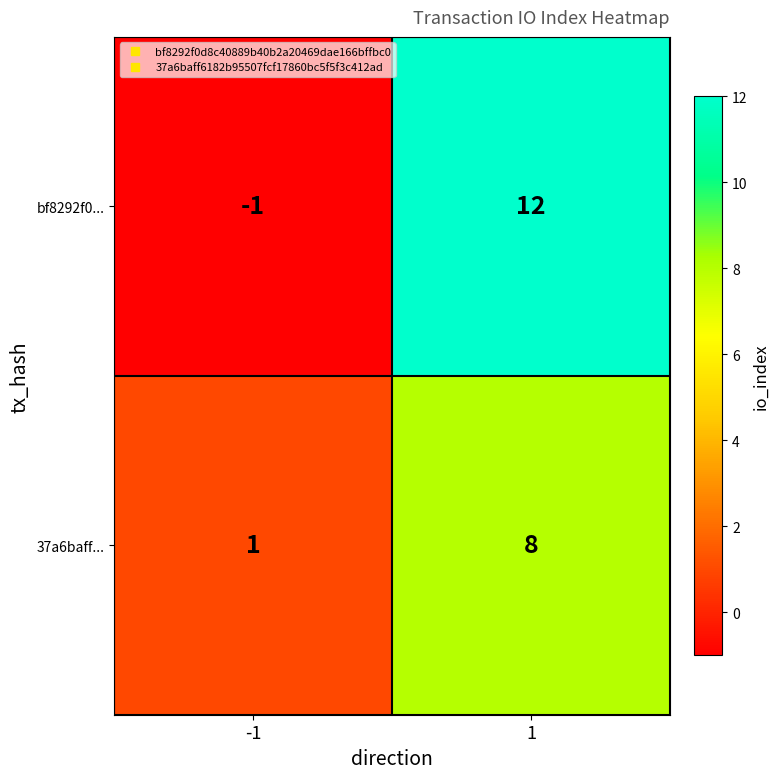

What is the maximum value for 37a6baff...?

8